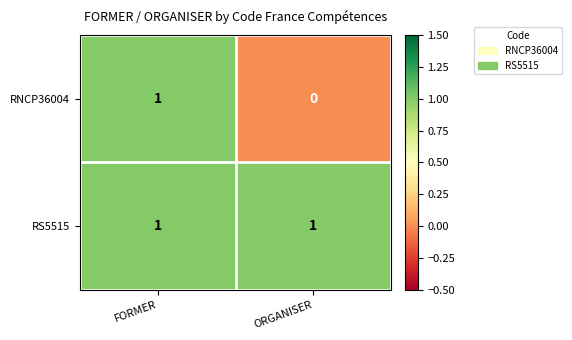

The RNCP36004 series shows 0 at ORGANISER. True or false?

True